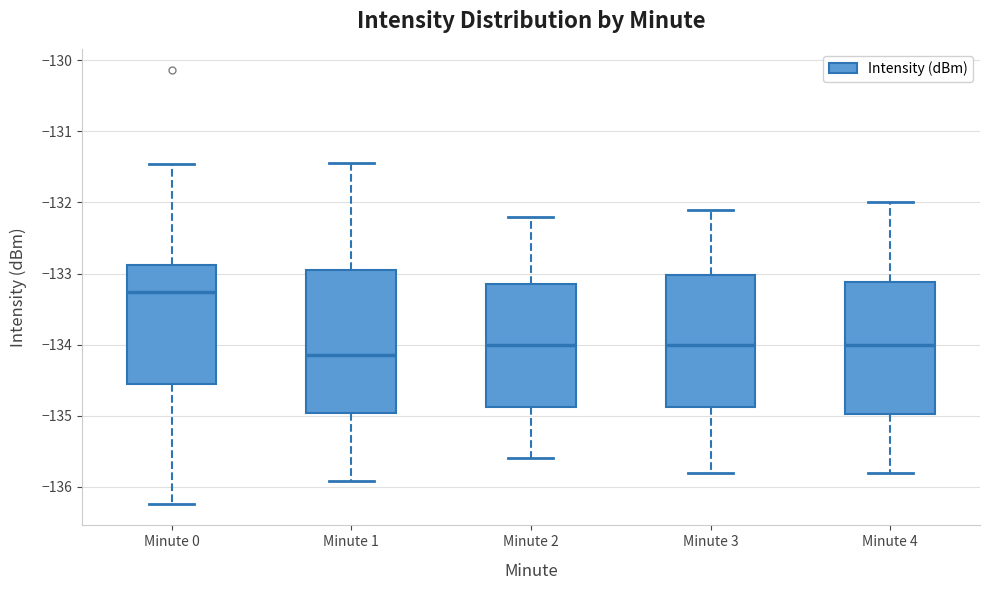

Where is the upper edge of the box for Minute 0 on the y-axis? The values are not printed on the chart, so give them approximately, as read against the axis.

-132.9